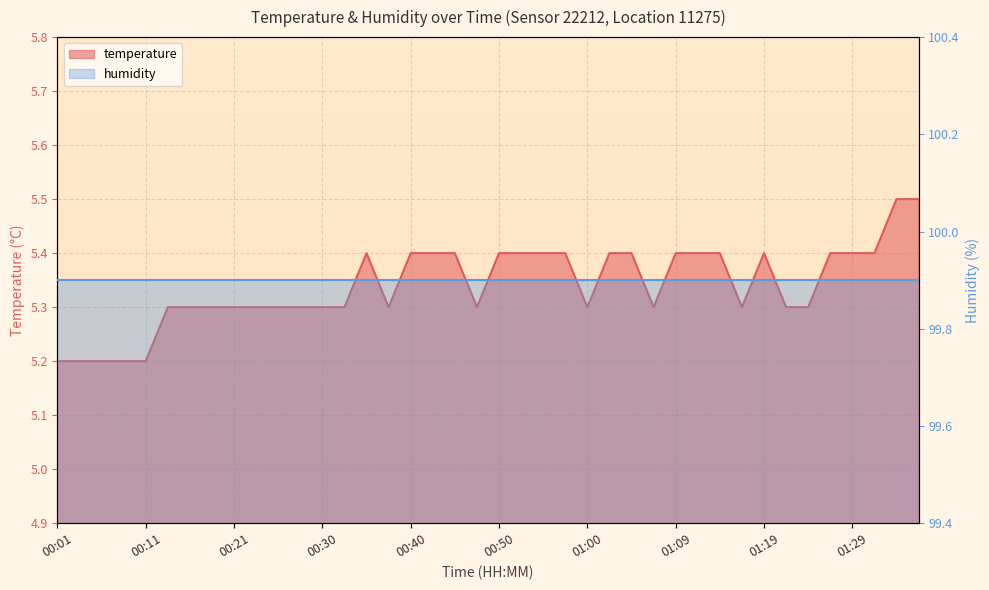

At which label is the value closest to 5?

00:01